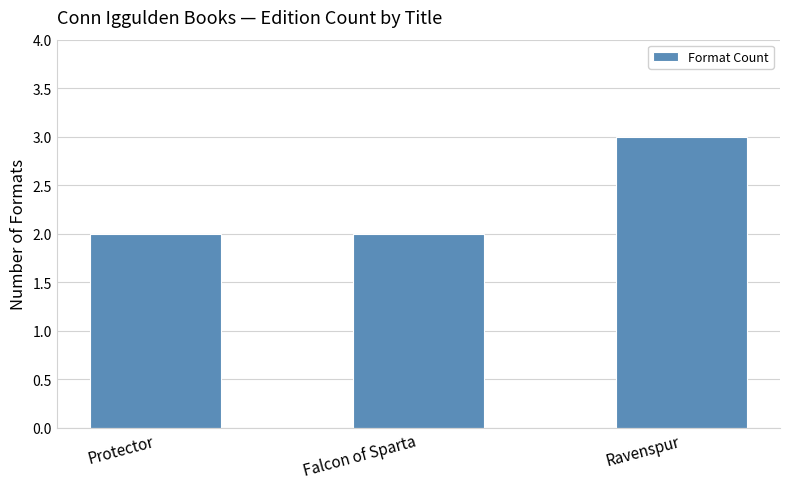

What is the maximum value shown in the chart?

3